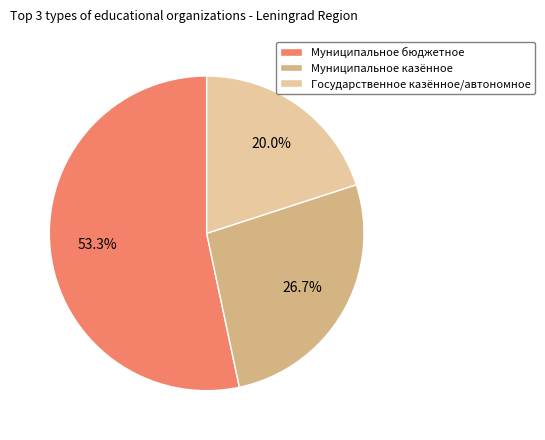

What is the total percentage of Муниципальное казённое and Муниципальное бюджетное?

80.0%